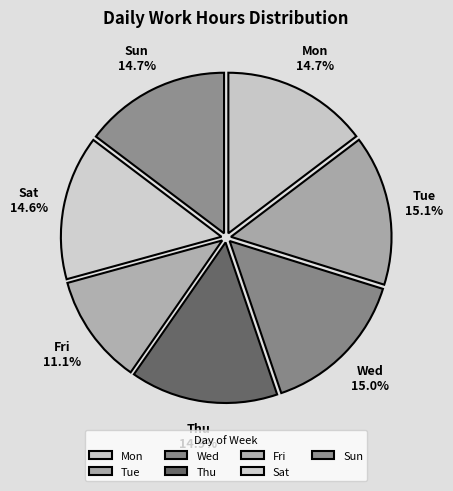

Is there a majority slice in this chart?

No